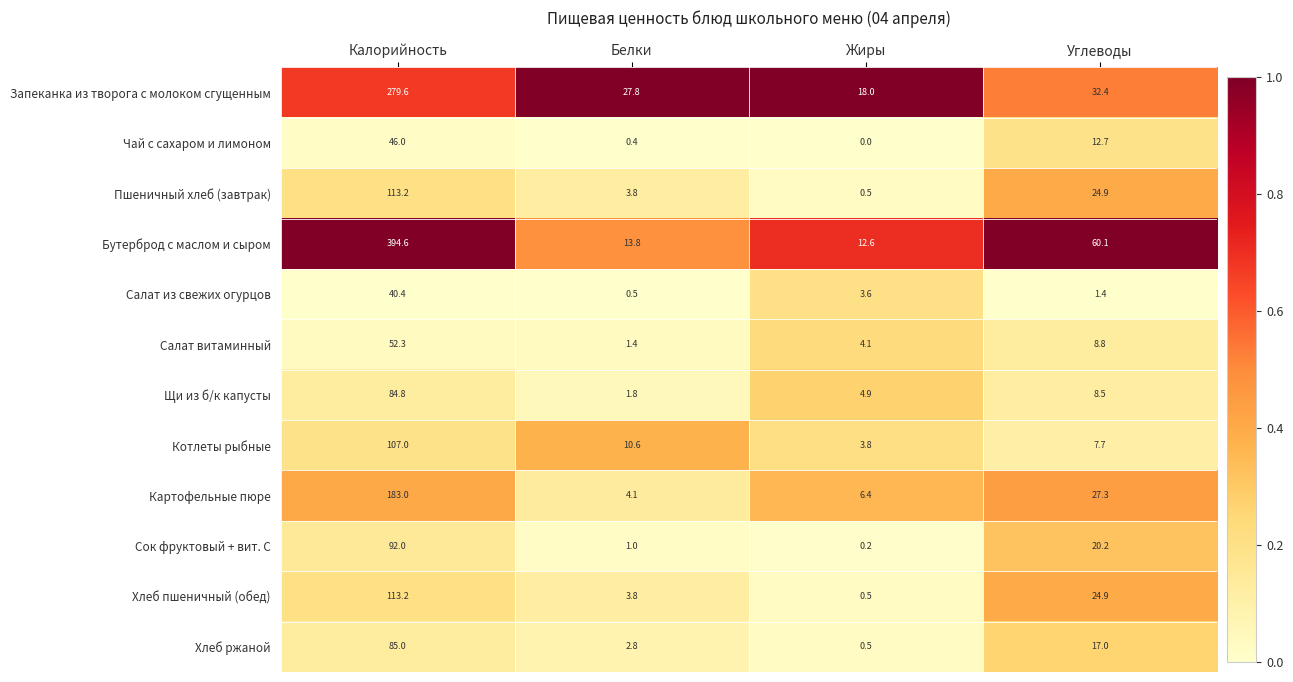

What is the difference between the maximum and minimum values in the Чай с сахаром и лимоном series?

46.0